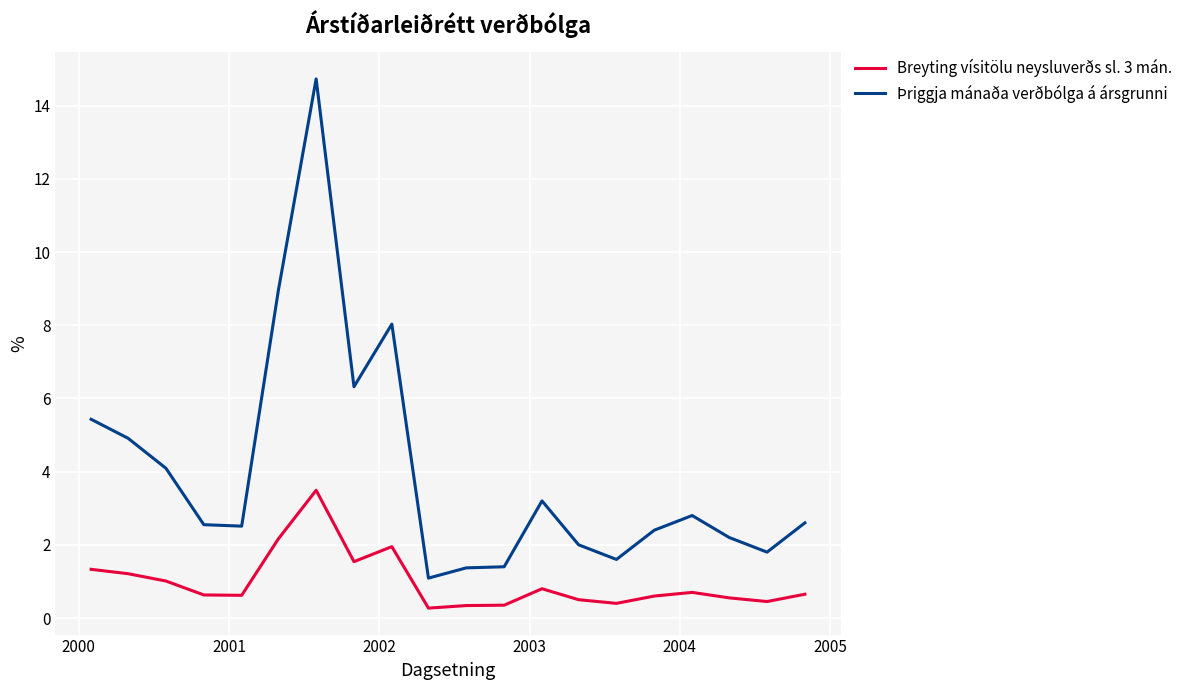

What is the average value of the Breyting vísitölu neysluverðs sl. 3 mán. series?

1.0